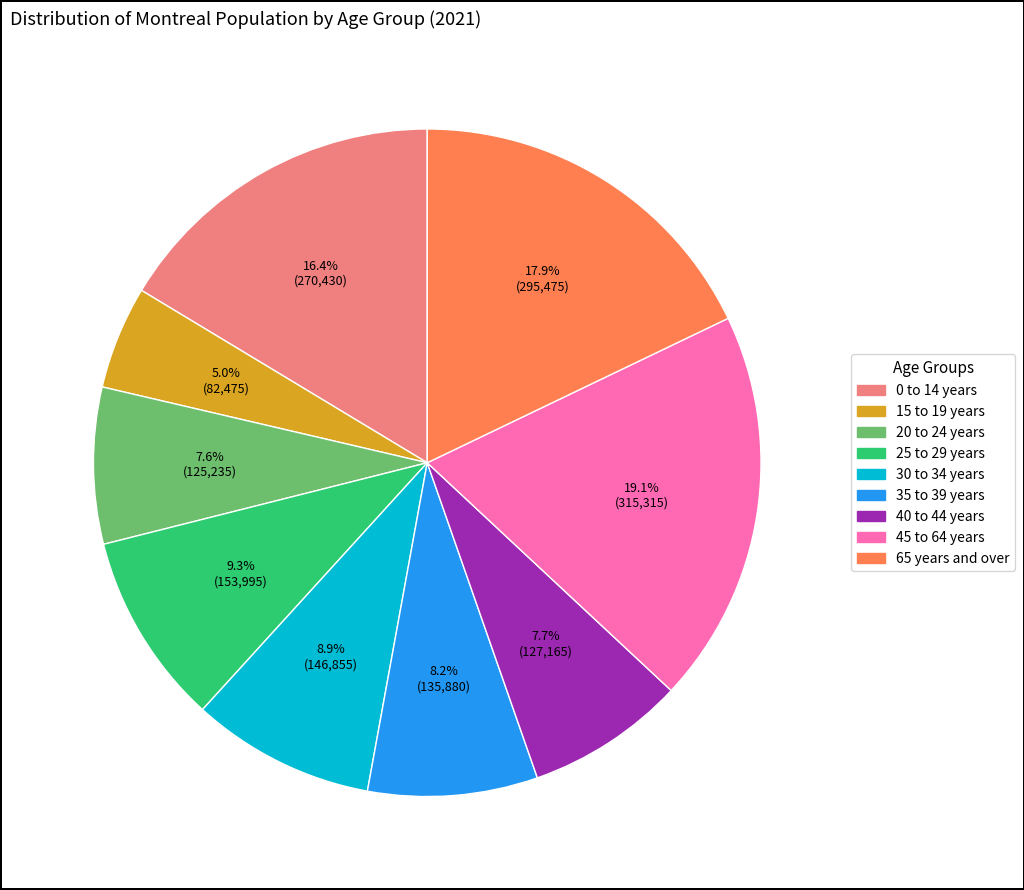

What is the ratio of the value at 45 to 64 years to the value at 20 to 24 years?

2.5